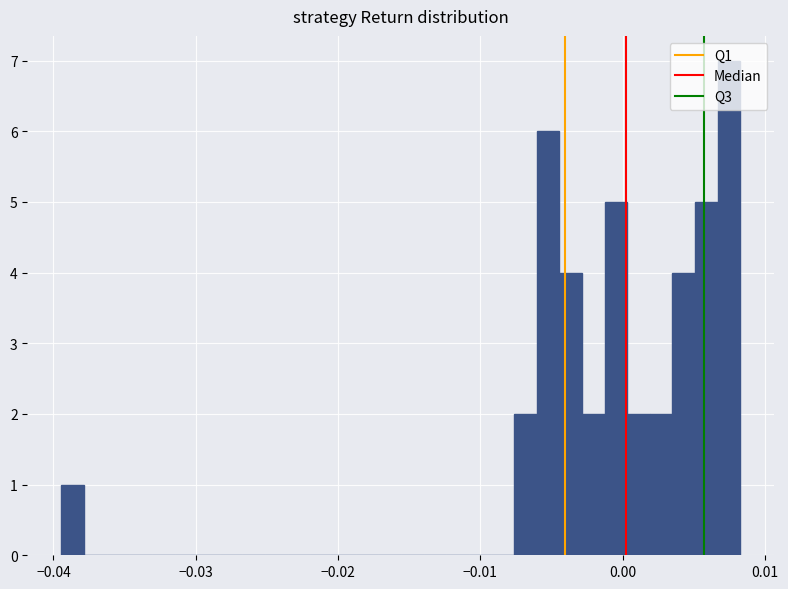

Around what value on the x-axis is the tallest bar? Give the approximate position of its centre, as read against the axis.

0.007